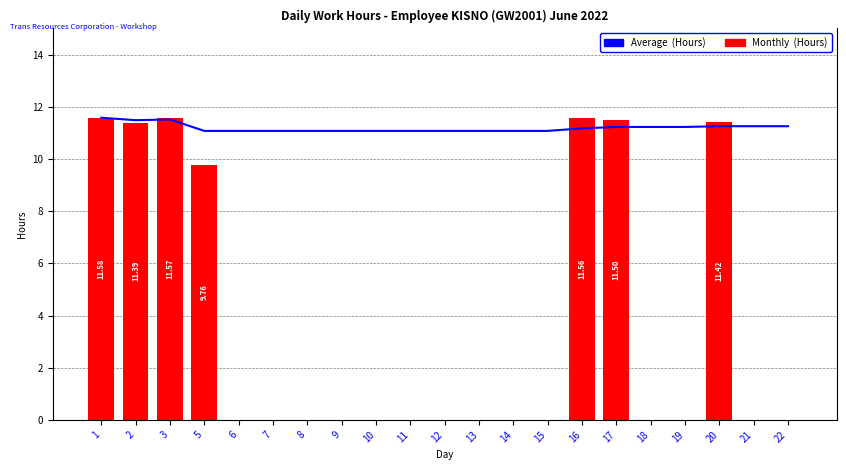

Is the value of Monthly (Hours) at 15 greater than the value of Average (Hours) at 20?

No